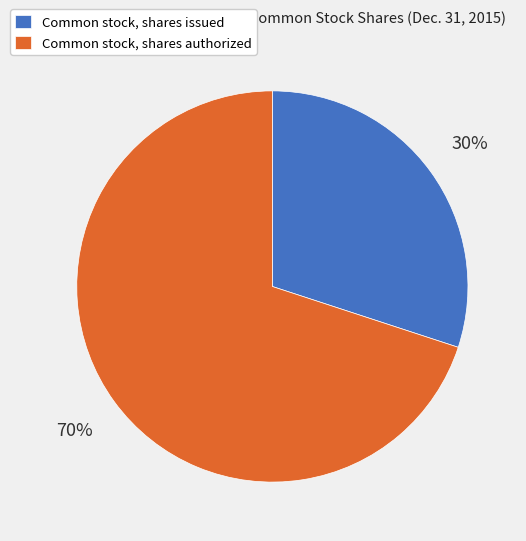

To the nearest percent, what is the difference between the Common stock, shares issued and Common stock, shares authorized slice percentages?

40%